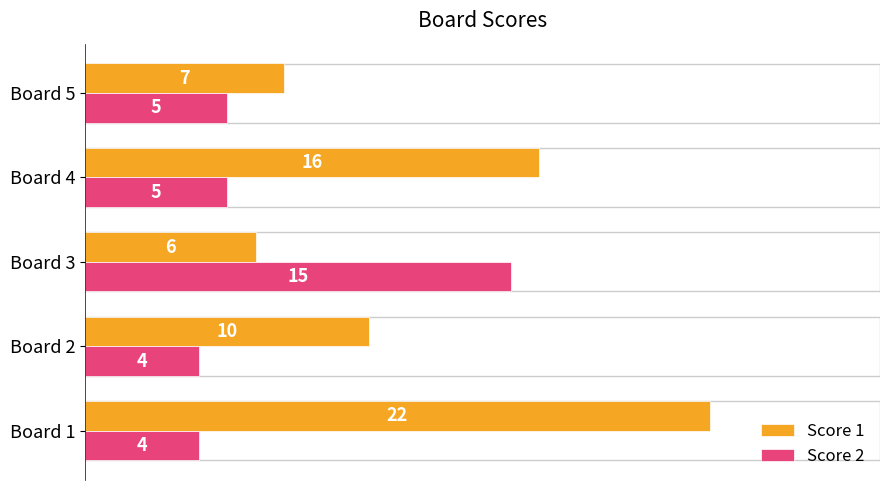

What is the greatest value displayed?

22